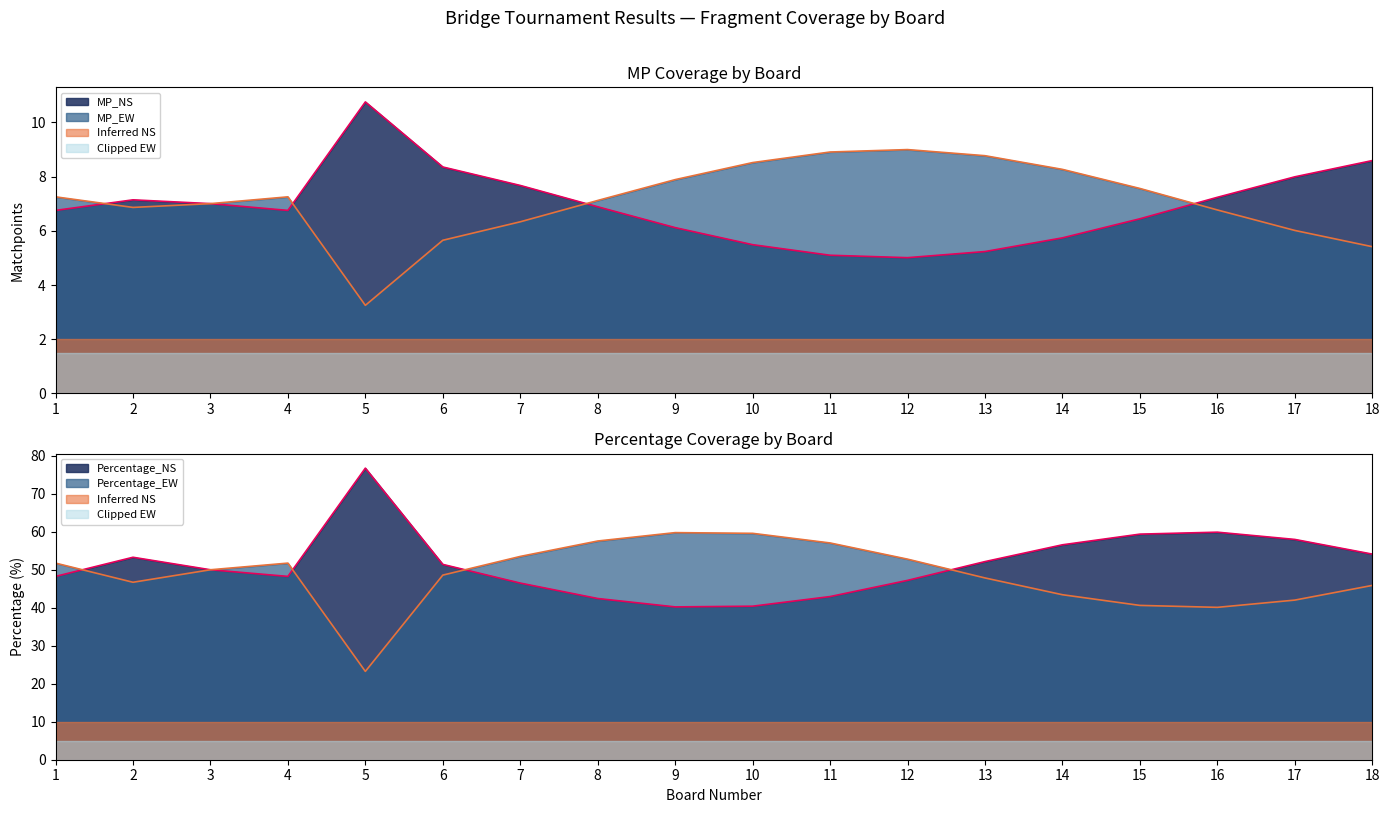

True or false: Percentage_NS has more than 2 points higher than both neighbors.

True